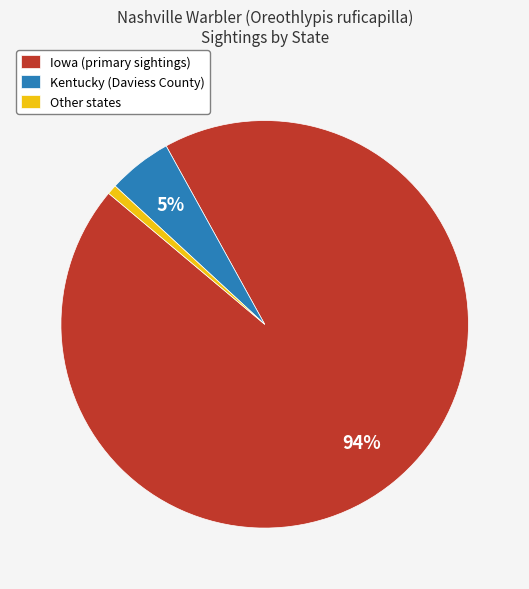

Does Other states account for over 50% of the chart?

No